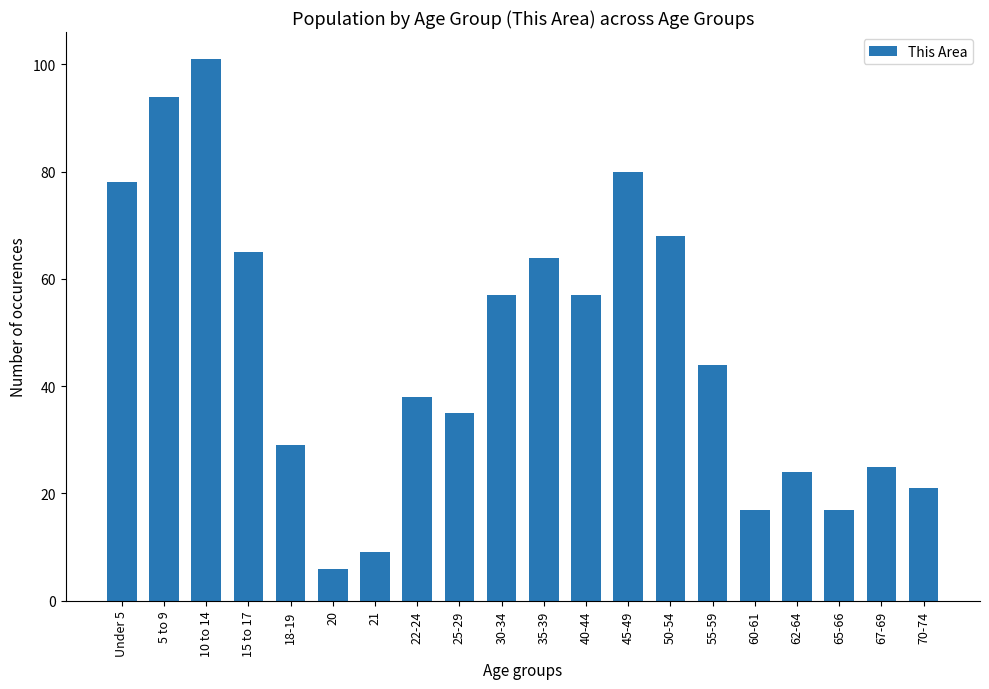

What position from the left is 21?

7